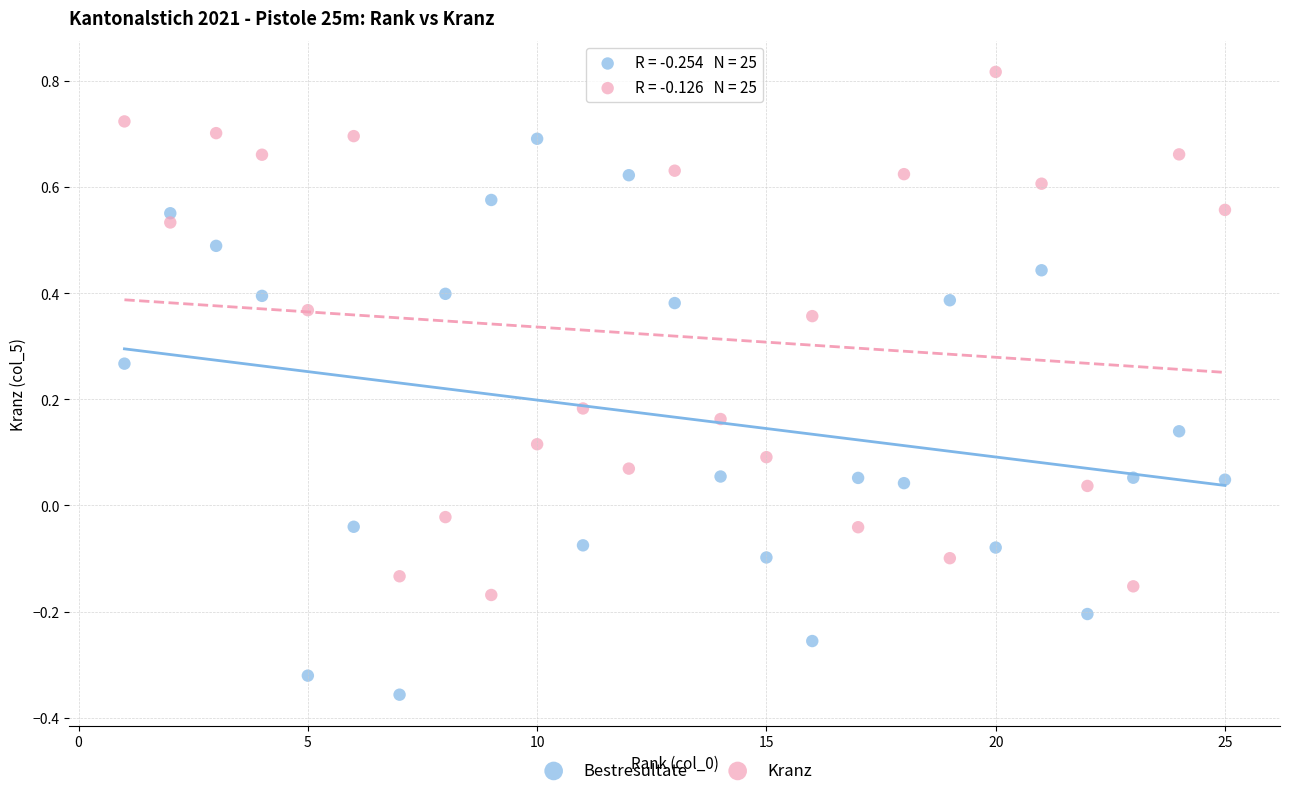

Across all data points, what is the range of Y values (max minus min)?

1.2